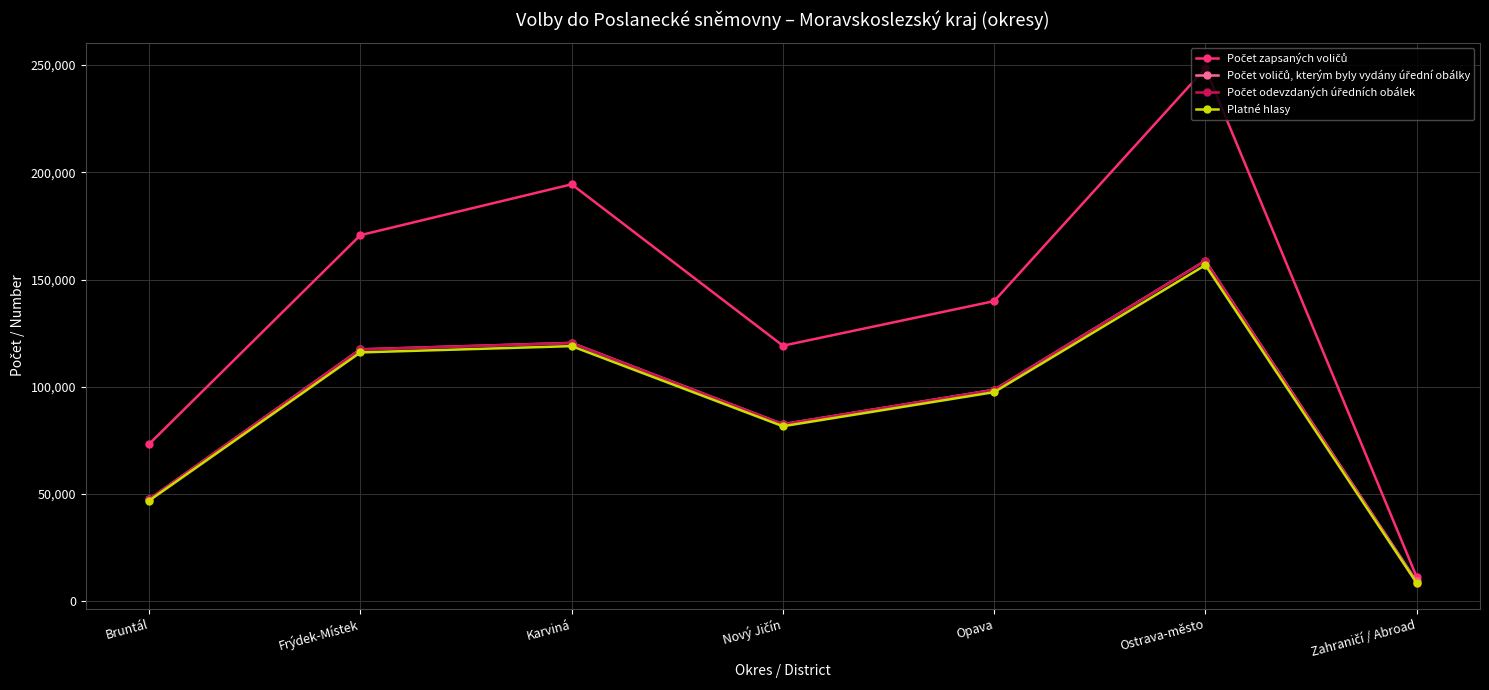

What is the spread (max minus min) of values at Bruntál?

26389